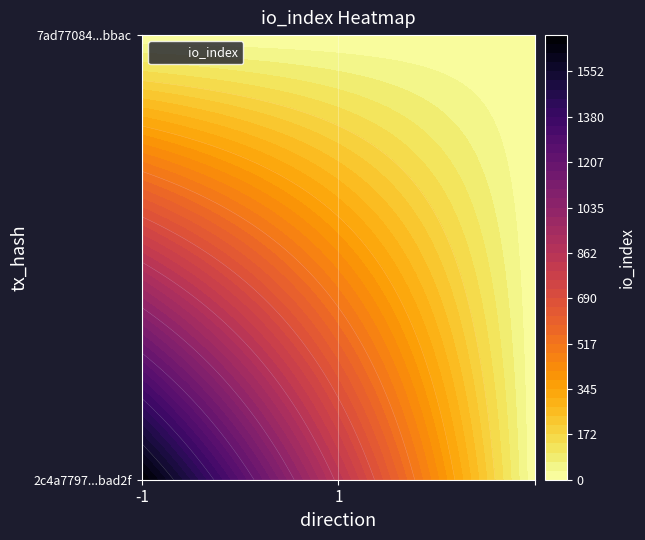

Which series has the widest spread of values?

2c4a7797cb84747049f4611ef86c64dc40bad2f